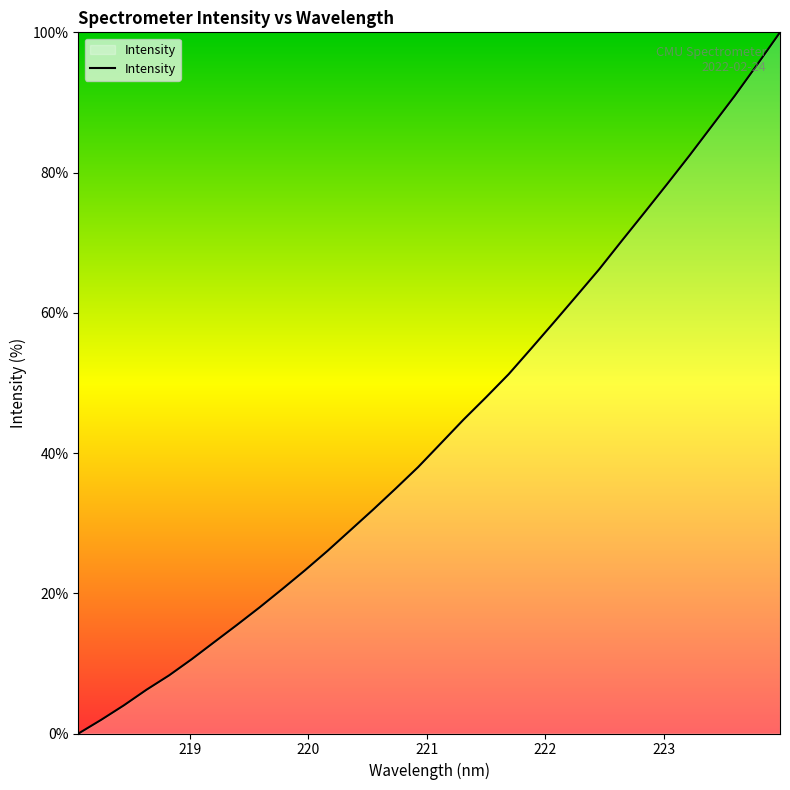

What is the difference between the maximum and minimum values?

100.0